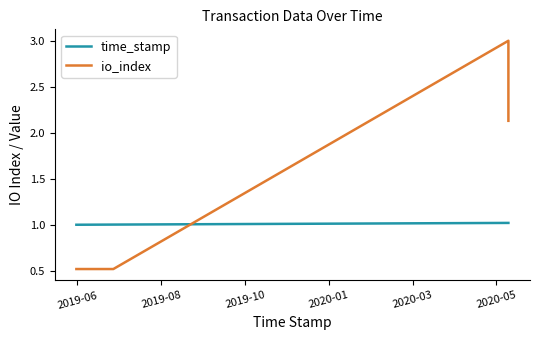

True or false: io_index has more than 2 points higher than both neighbors.

False